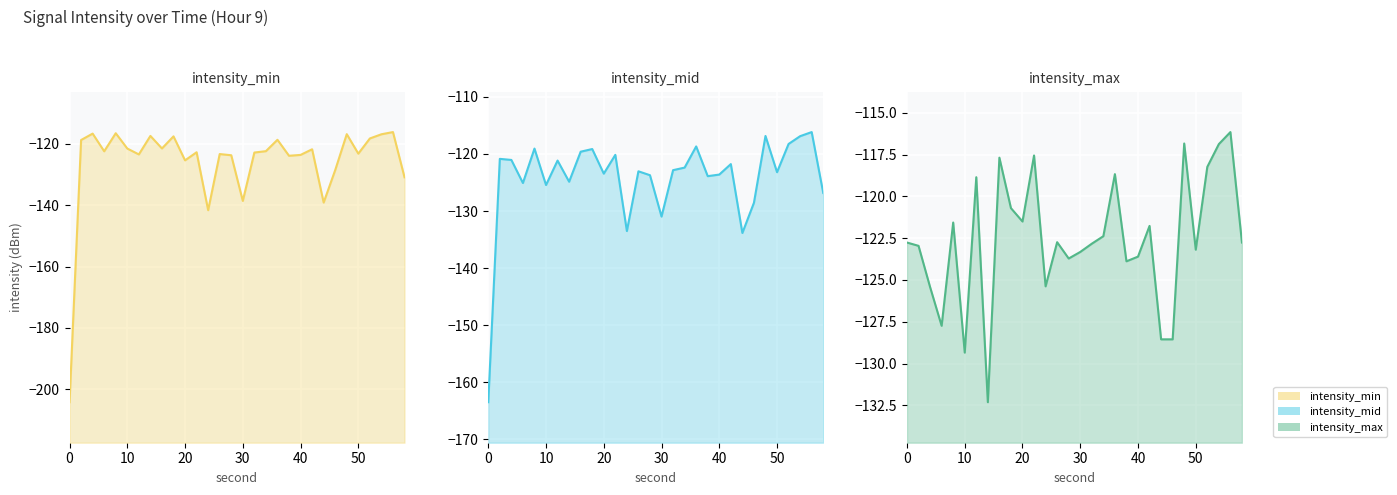

What is the difference between the maximum and minimum values in the intensity_mid line series?

47.3